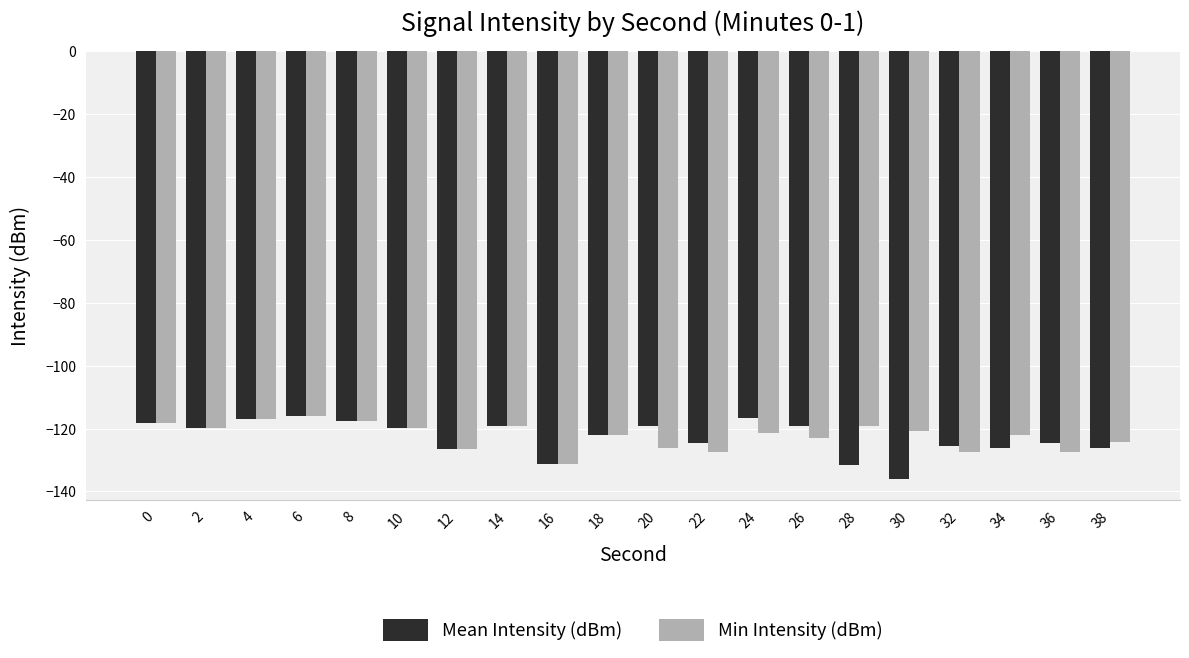

What is the average value of the Min Intensity (dBm) series?

-122.3